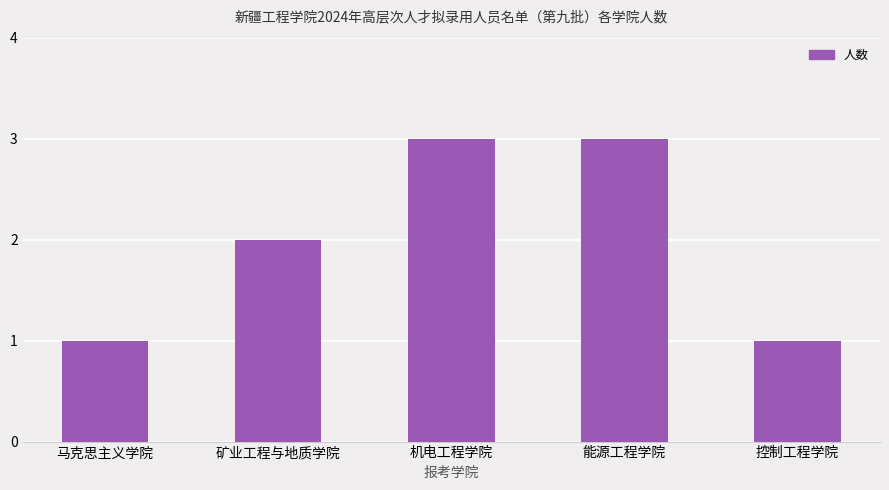

What is the sum of all values?

10